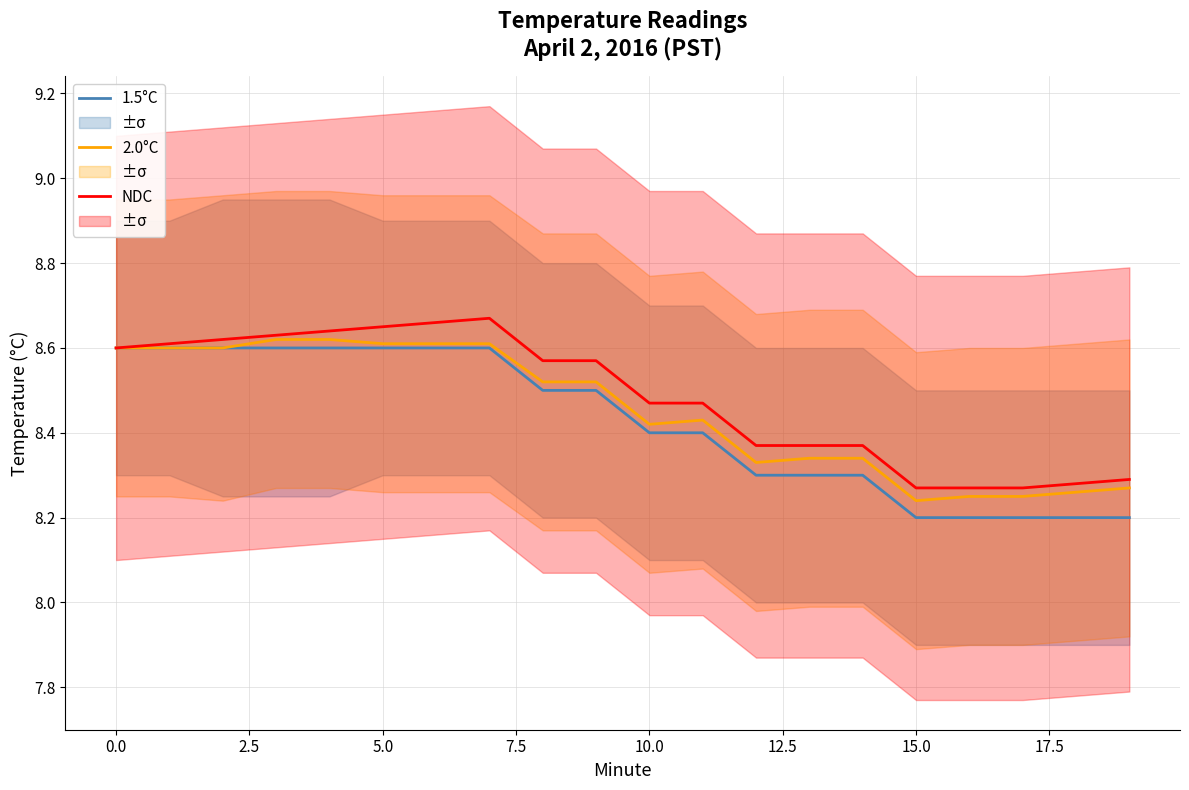

How many lines are shown in the chart?

3